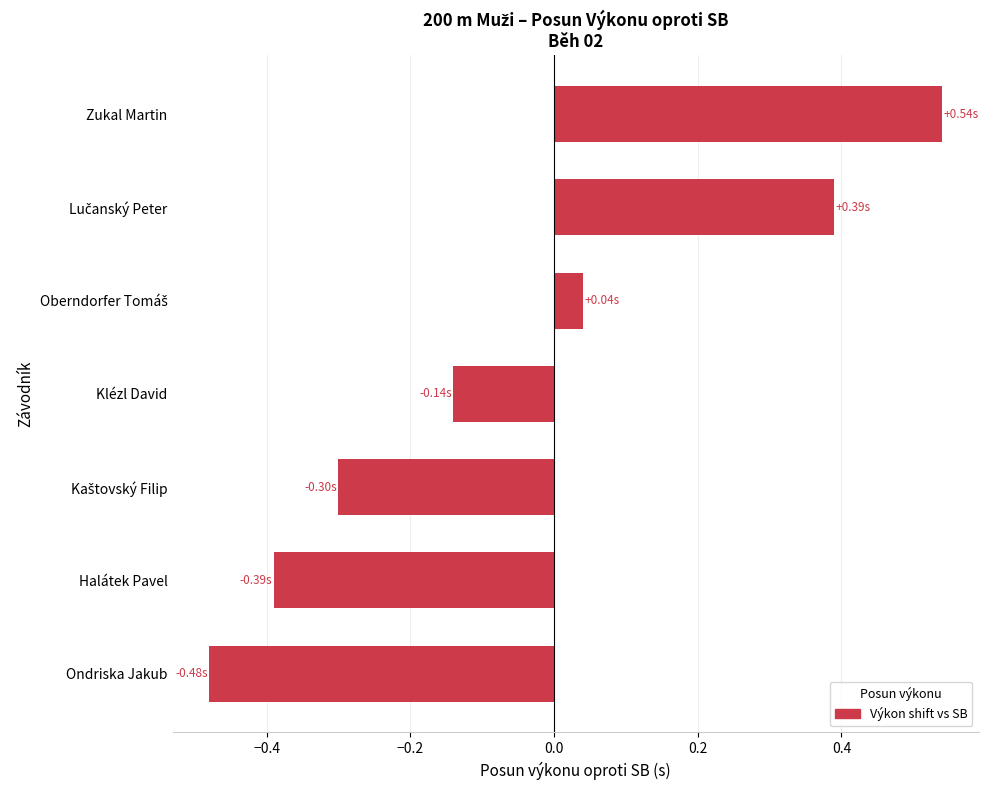

At which category does the chart reach its peak across all series?

Zukal Martin